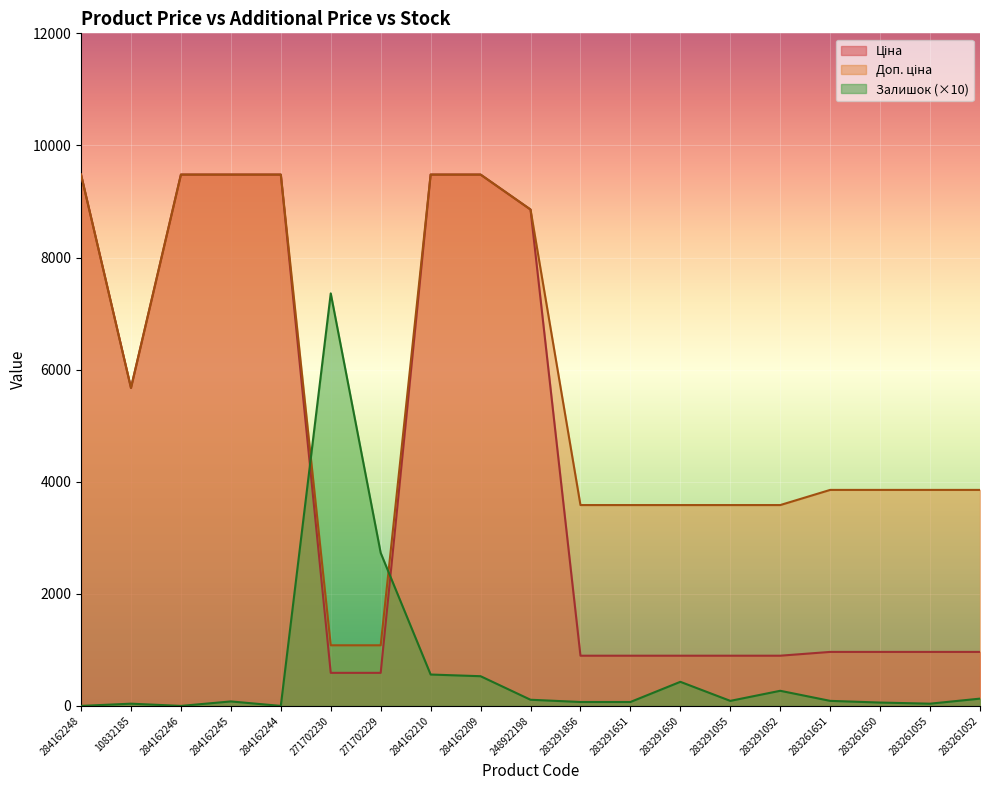

What is the sum of the Ціна values at 283291856 and 283291650?

1791.8